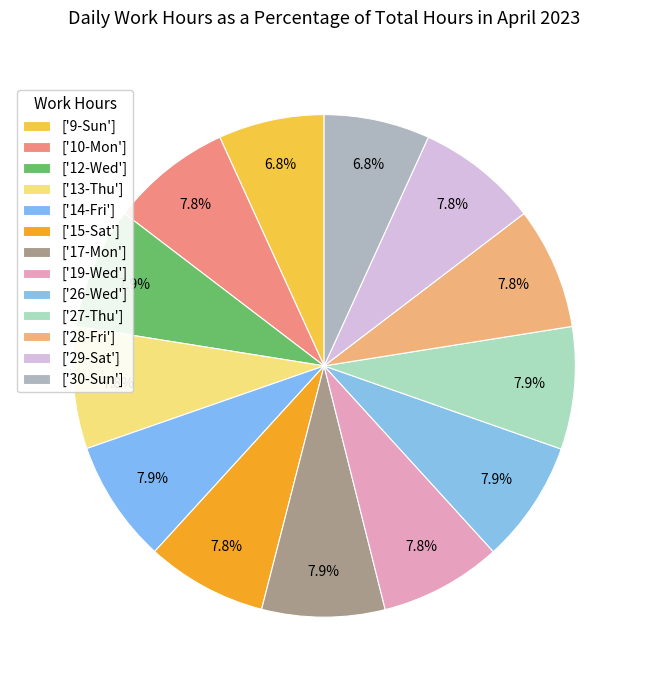

How many slices are in this pie chart?

13